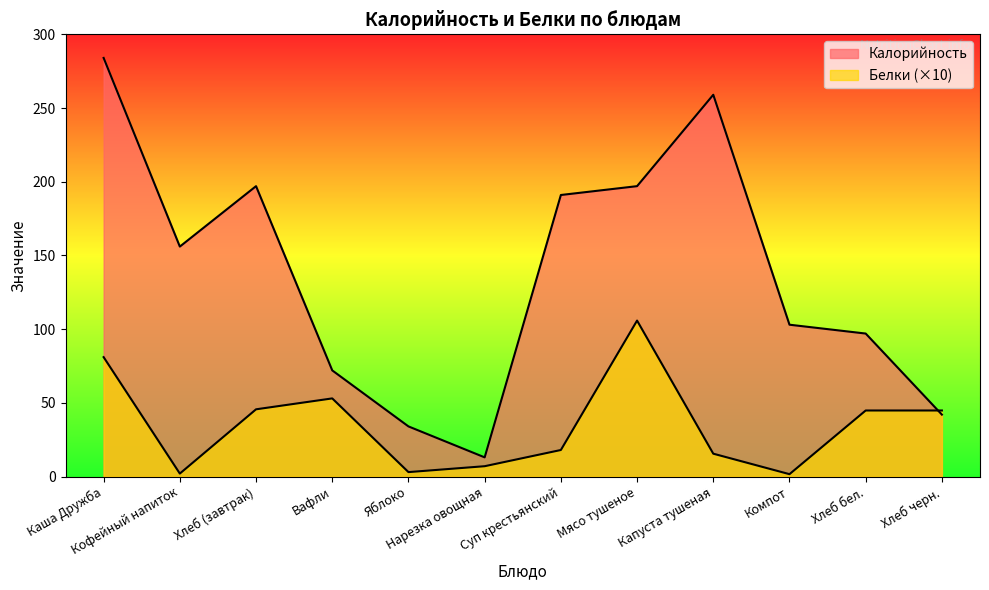

True or false: Калорийность has more than 1 points higher than both neighbors.

True